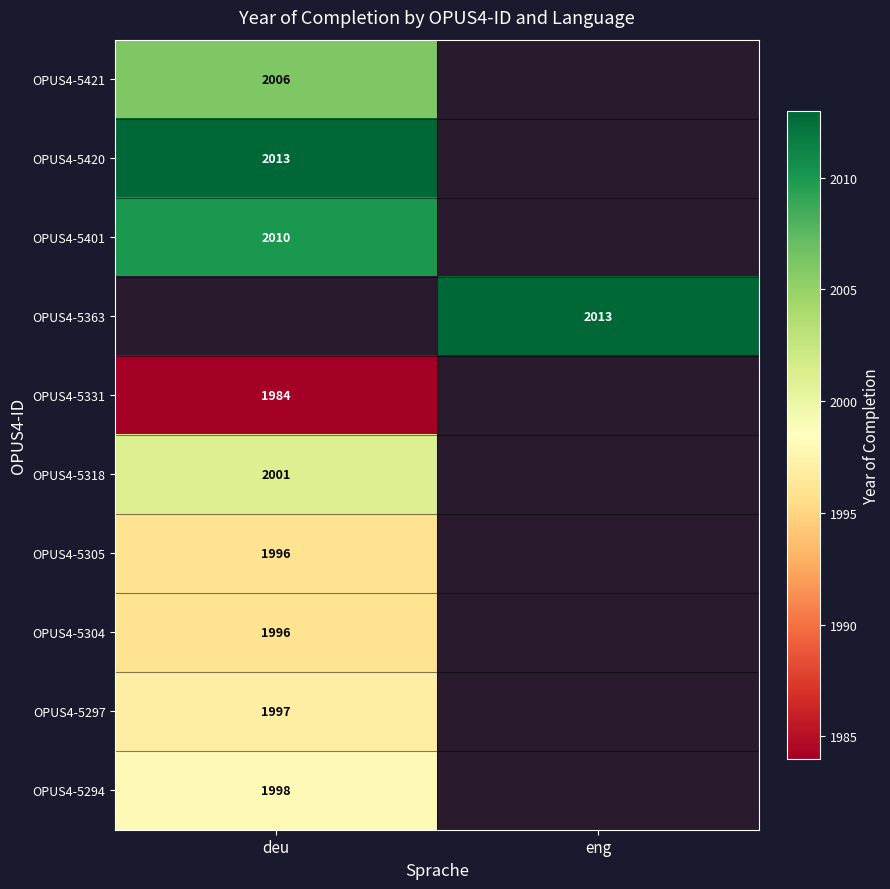

Is it true that OPUS4-5401 equals 627.9 at deu?

False